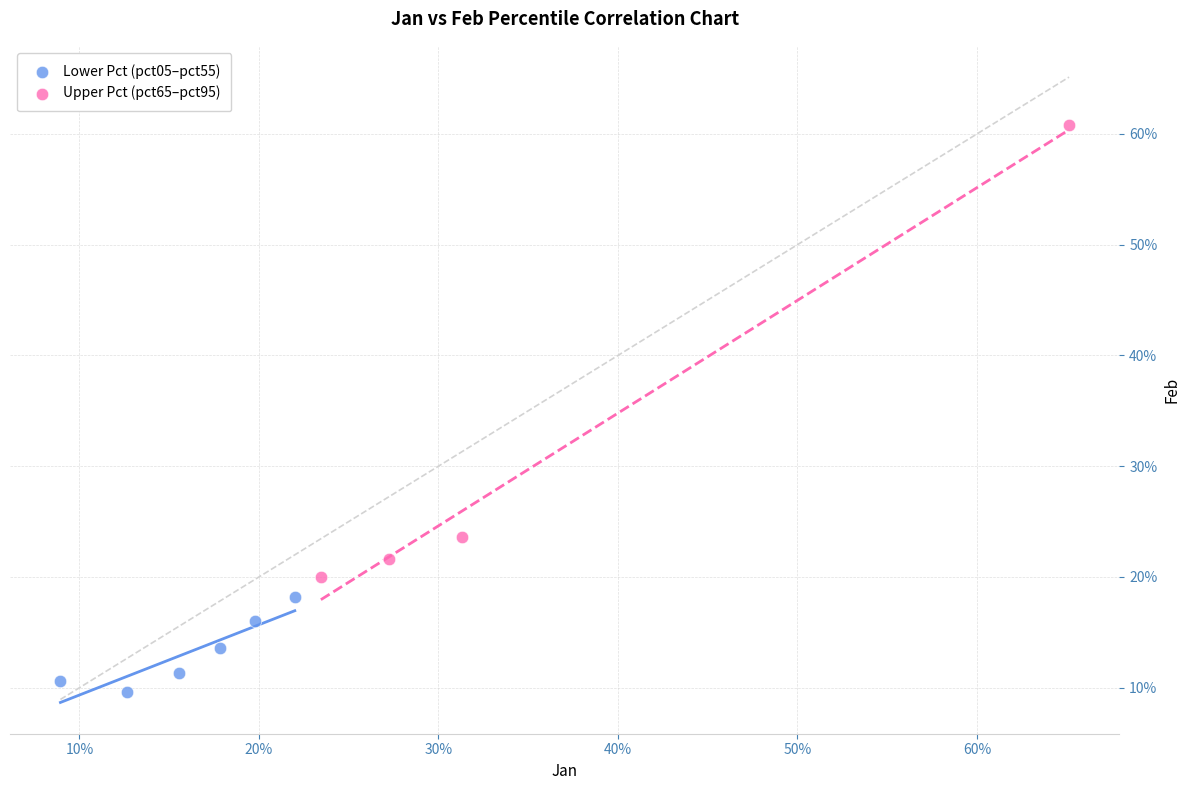

What are all the series names shown in the legend?

Lower Pct (pct05–pct55), Upper Pct (pct65–pct95)